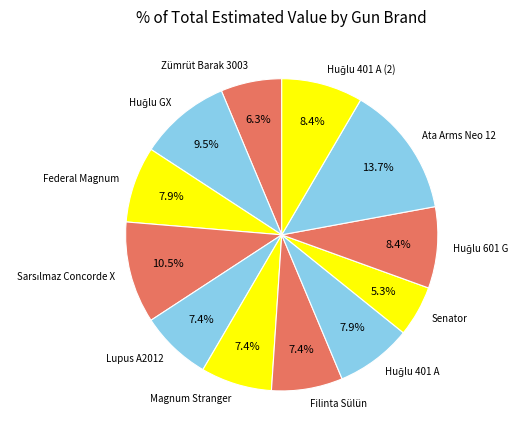

Is there a majority slice in this chart?

No